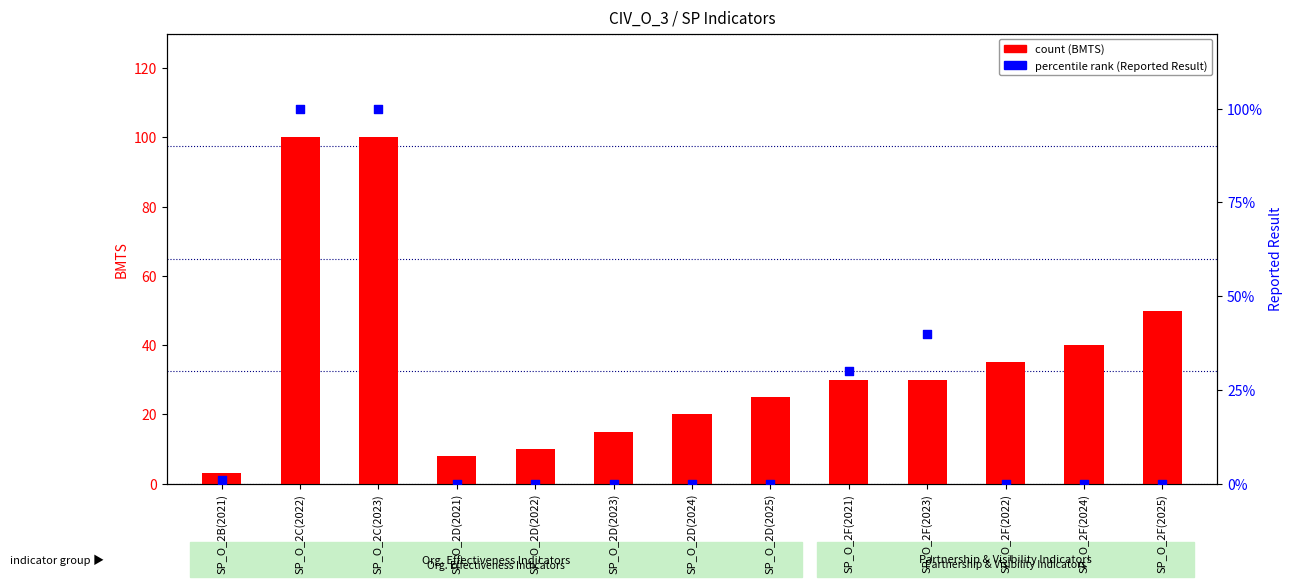

Which series has the largest total across all categories?

BMTS (count)